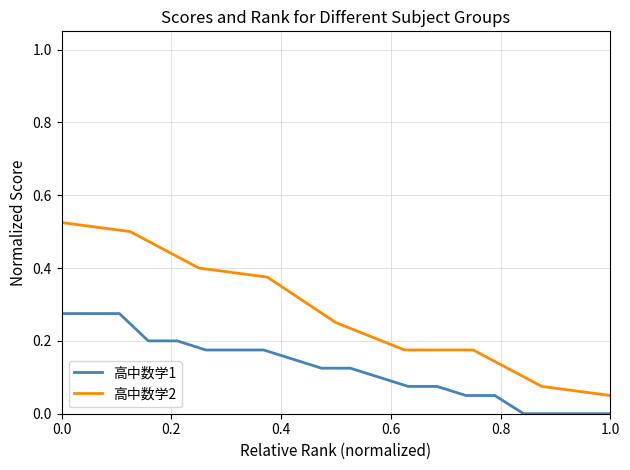

The chart shows a value of 0.5 at 3. True or false?

False